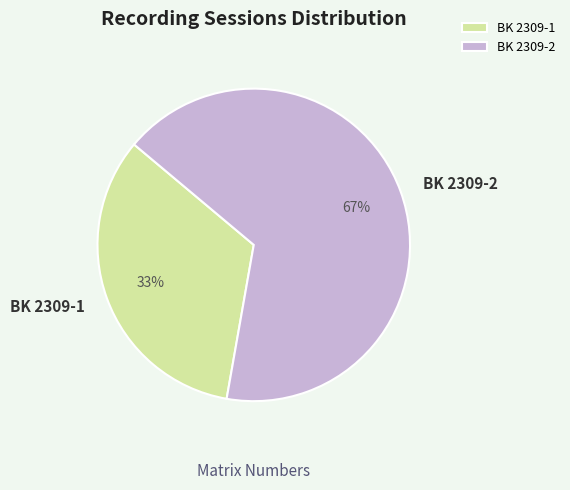

What is the largest slice in the pie chart?

BK 2309-2